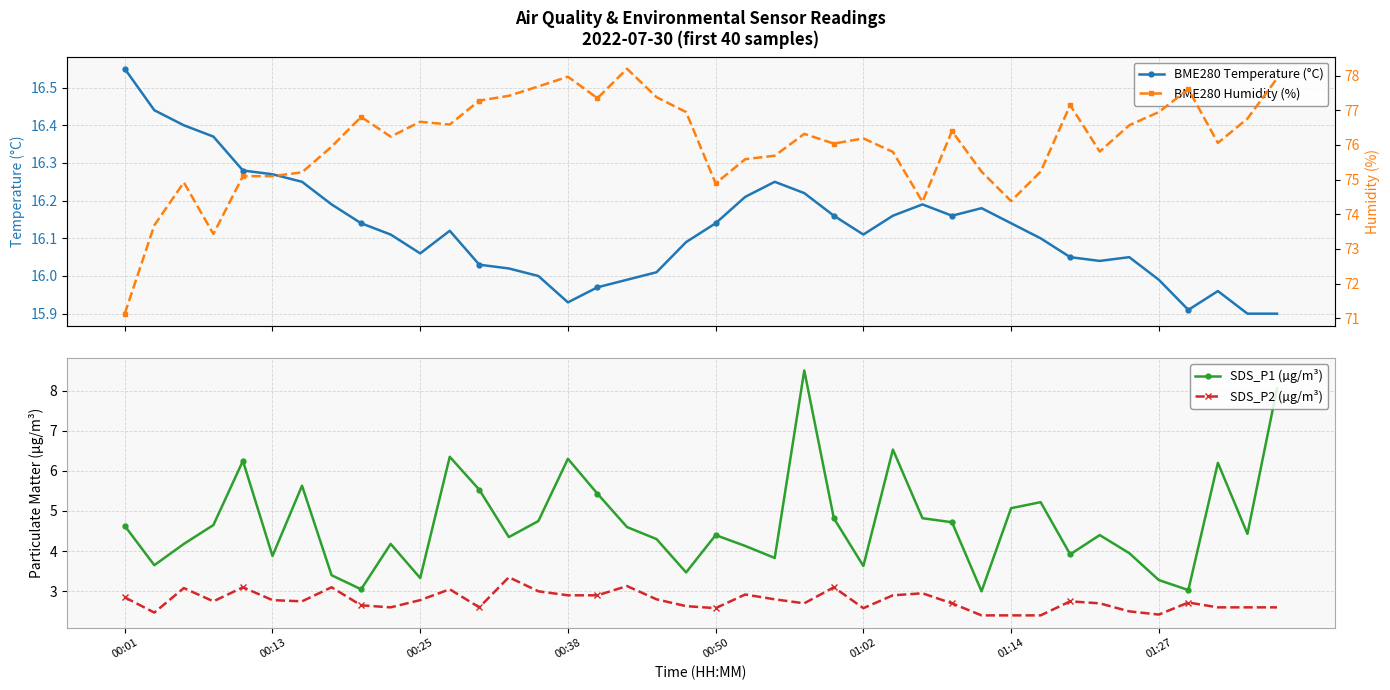

True or false: SDS_P1 (µg/m³) has more than 1 points higher than both neighbors.

True